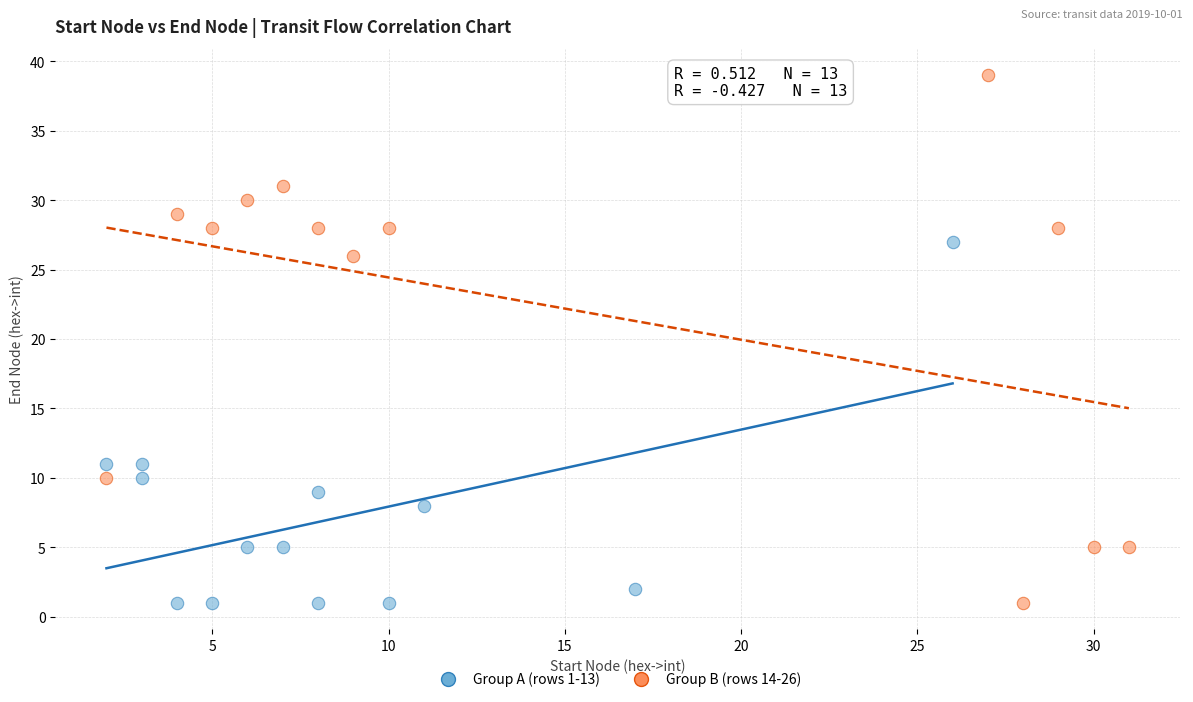

Which series contains the highest Y value?

Group B (rows 14-26)